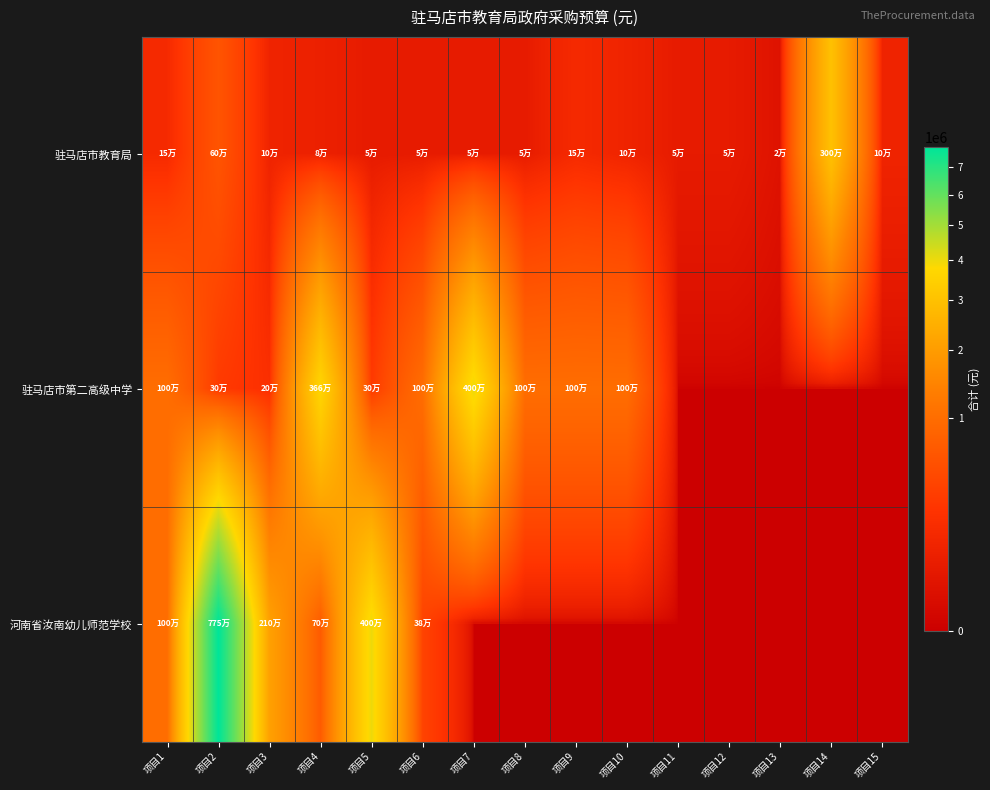

Between 项目9 and 项目11, which series saw the biggest shift?

驻马店市第二高级中学